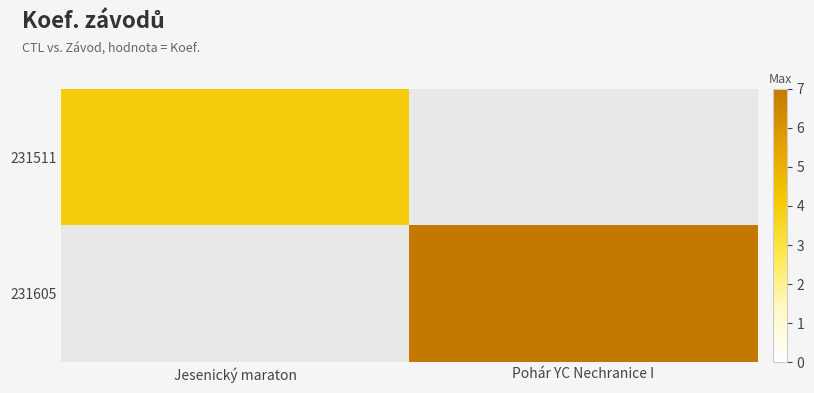

List the series in order of their peak value, lowest first.

231511, 231605